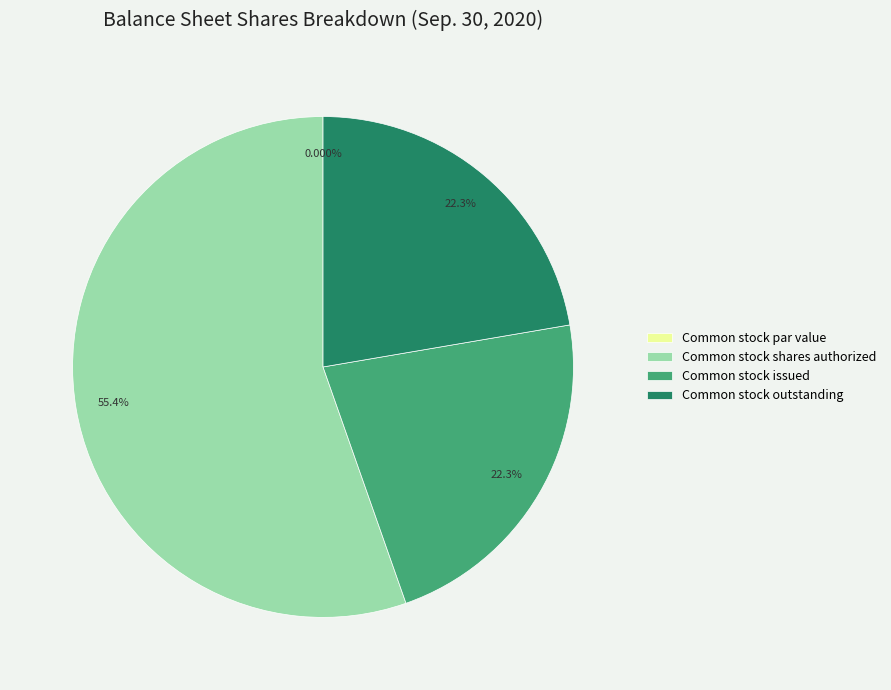

Is it true that Common stock outstanding is 32% of the pie?

False